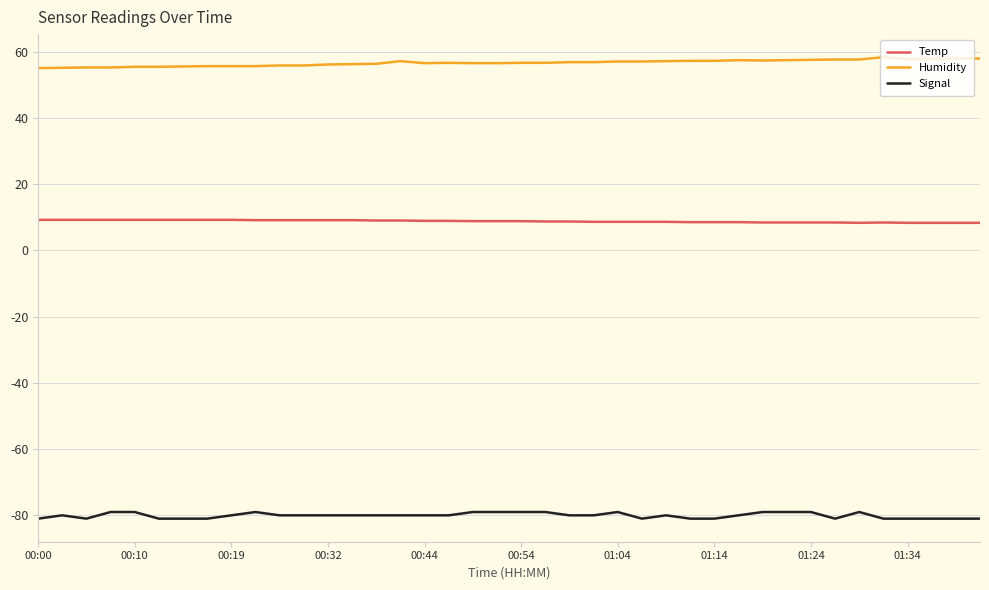

Rank the series by their maximum value, from lowest to highest.

Signal, Temp, Humidity